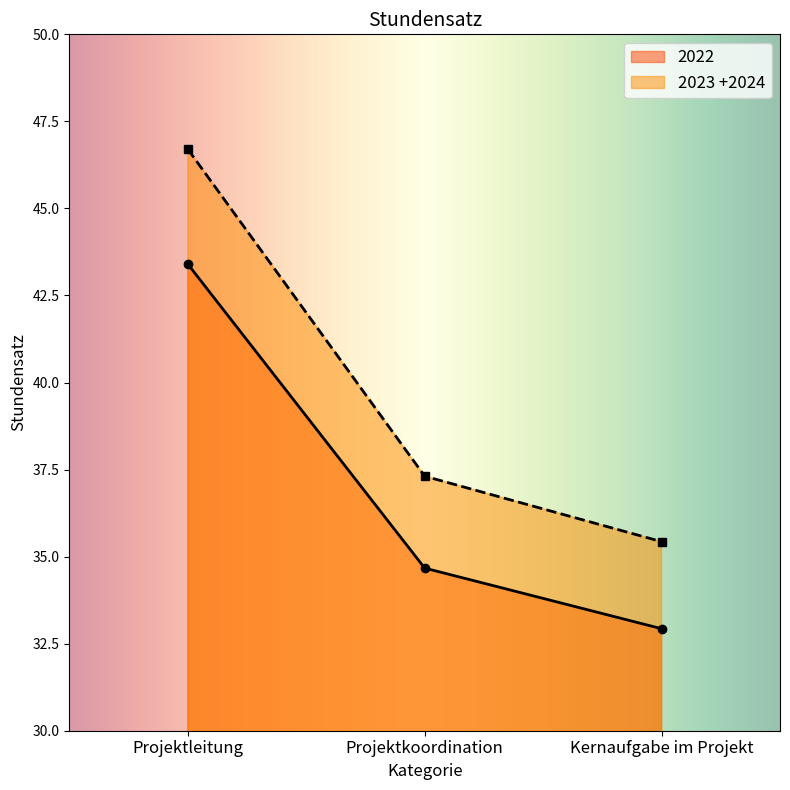

The 2023 +2024 series shows 46.7 at Projektleitung. True or false?

True